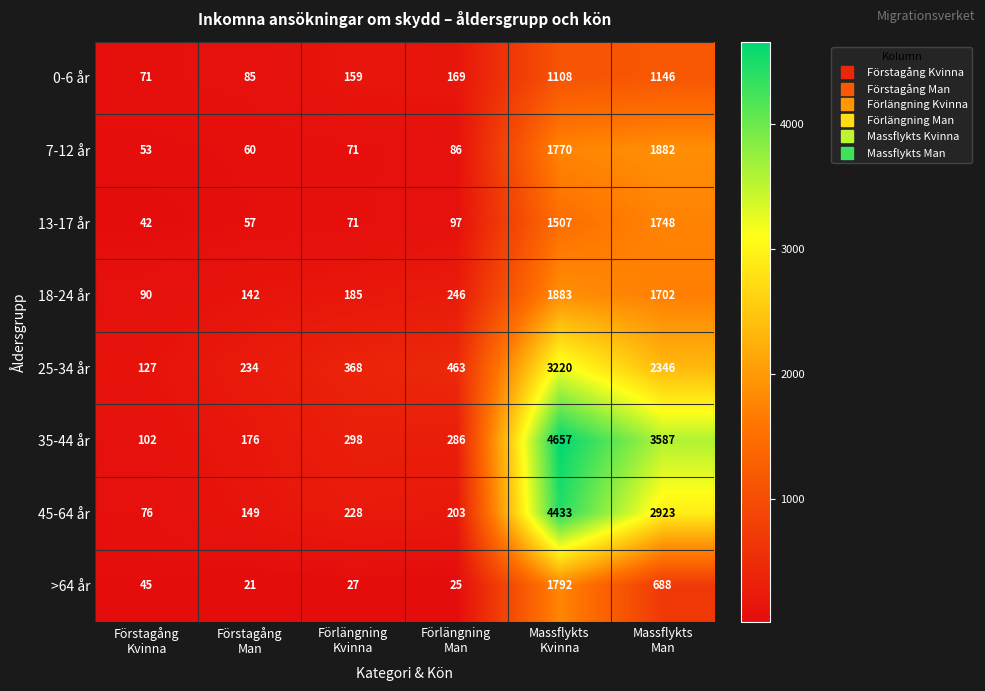

At Massflykts
Man, list the series in order from smallest to largest.

>64 år, 0-6 år, 18-24 år, 13-17 år, 7-12 år, 25-34 år, 45-64 år, 35-44 år